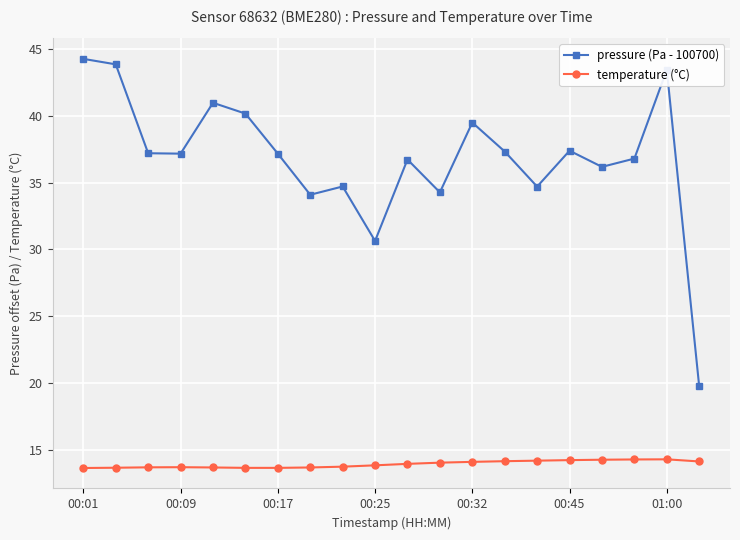

What is the greatest value displayed?

44.3